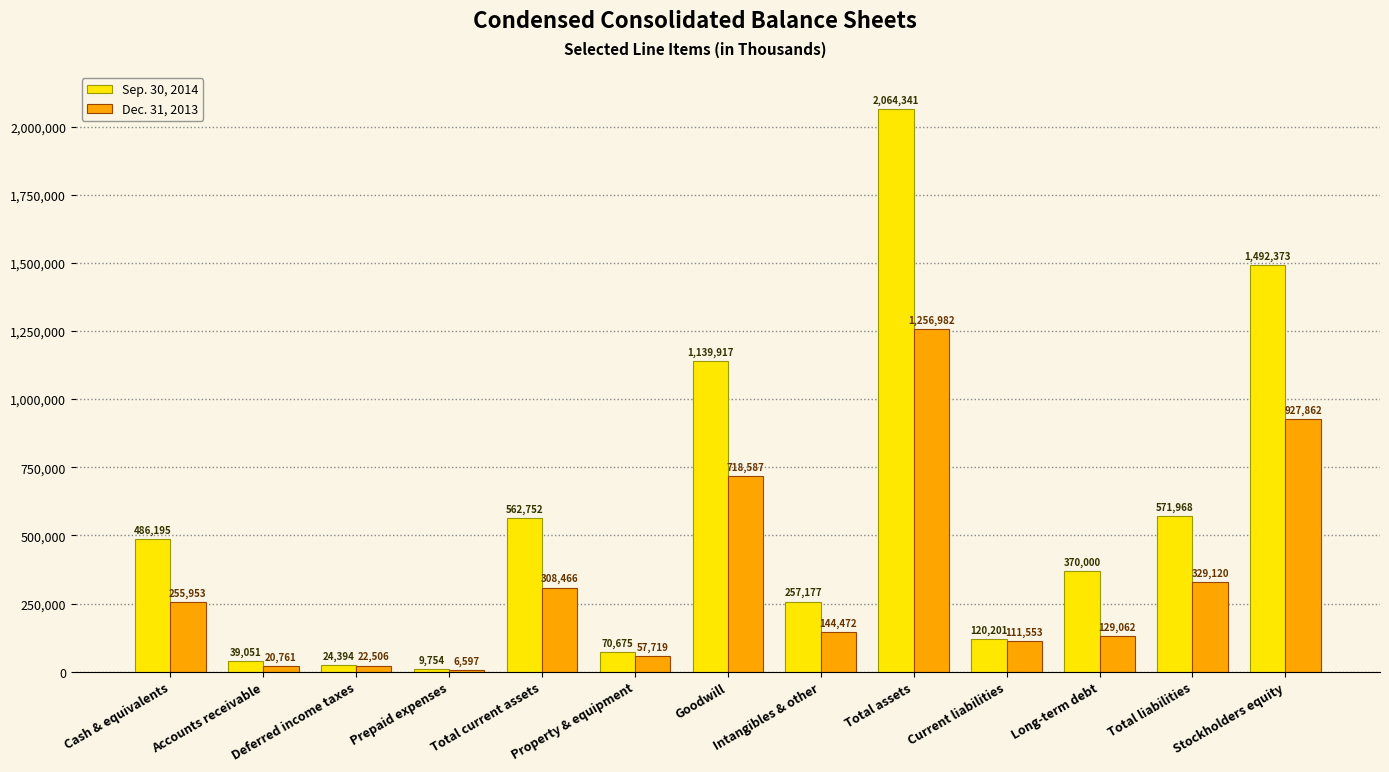

Are the bars horizontal?

No